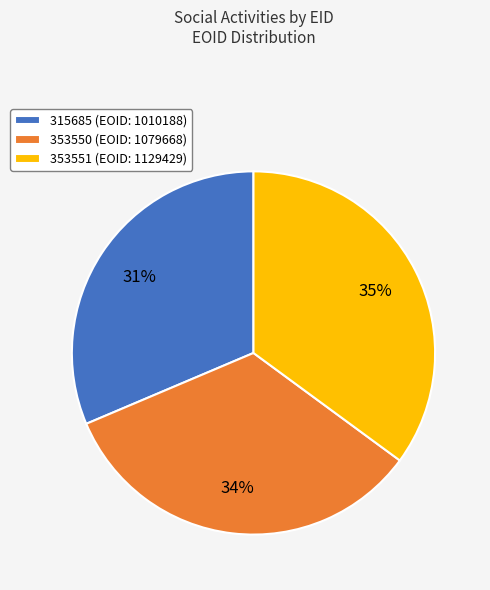

How many slices are in this pie chart?

3